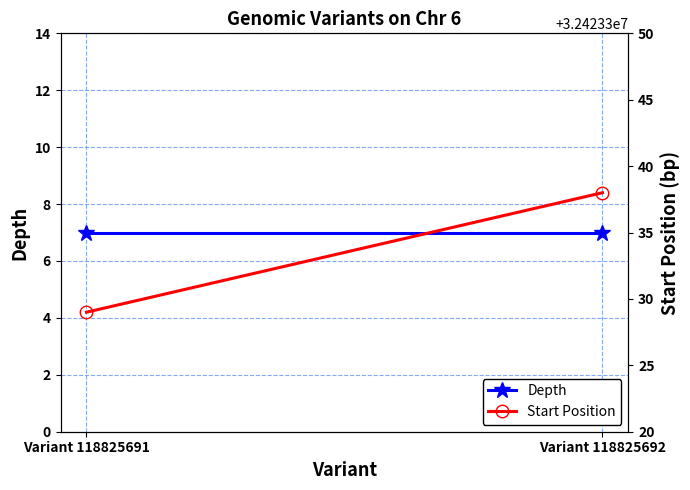

How many Start Position values are between 32423329 and 32423338?

2